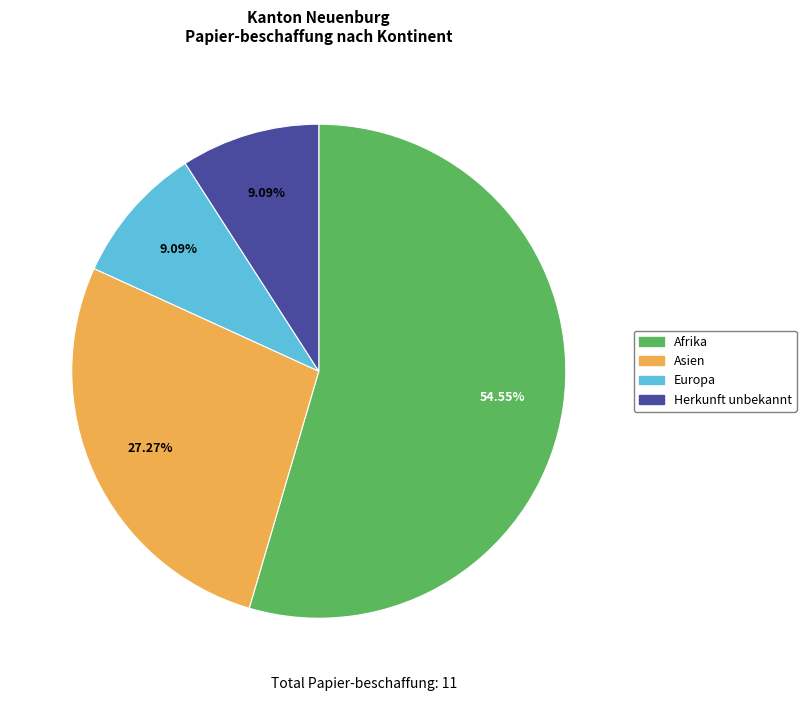

Is it true that Herkunft unbekannt is 24% of the pie?

False